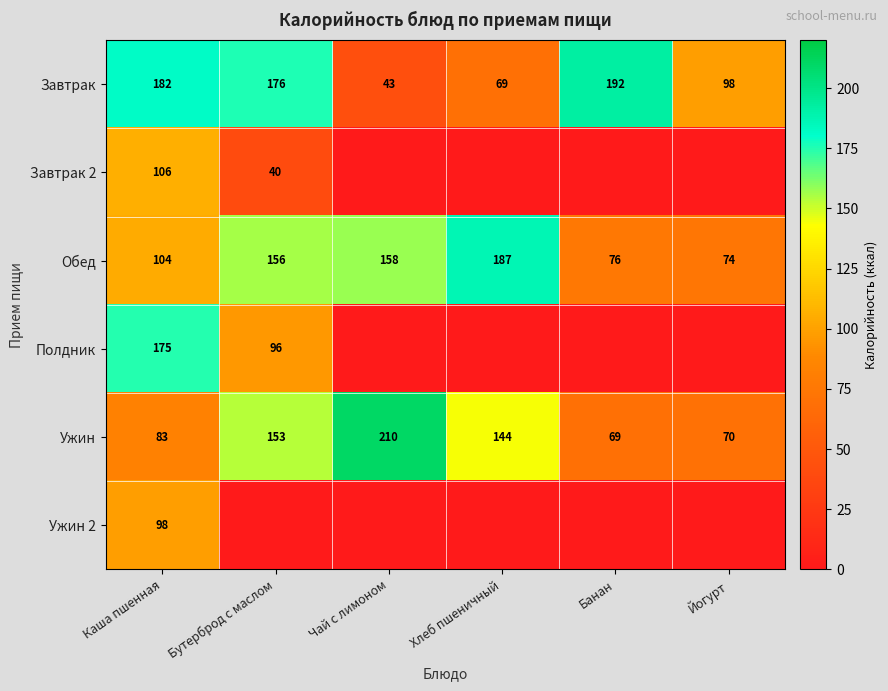

True or false: Завтрак has a value of 318.0 at Каша пшенная.

False